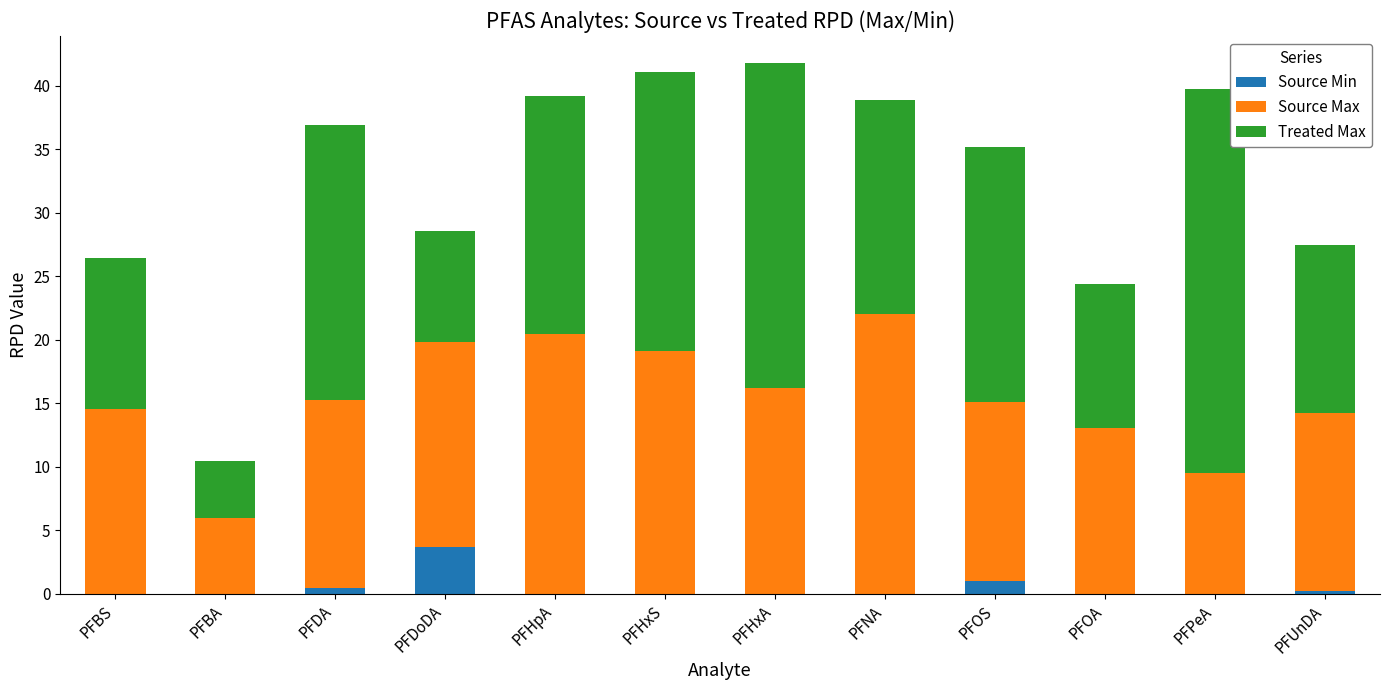

How many distinct data groups are displayed?

3